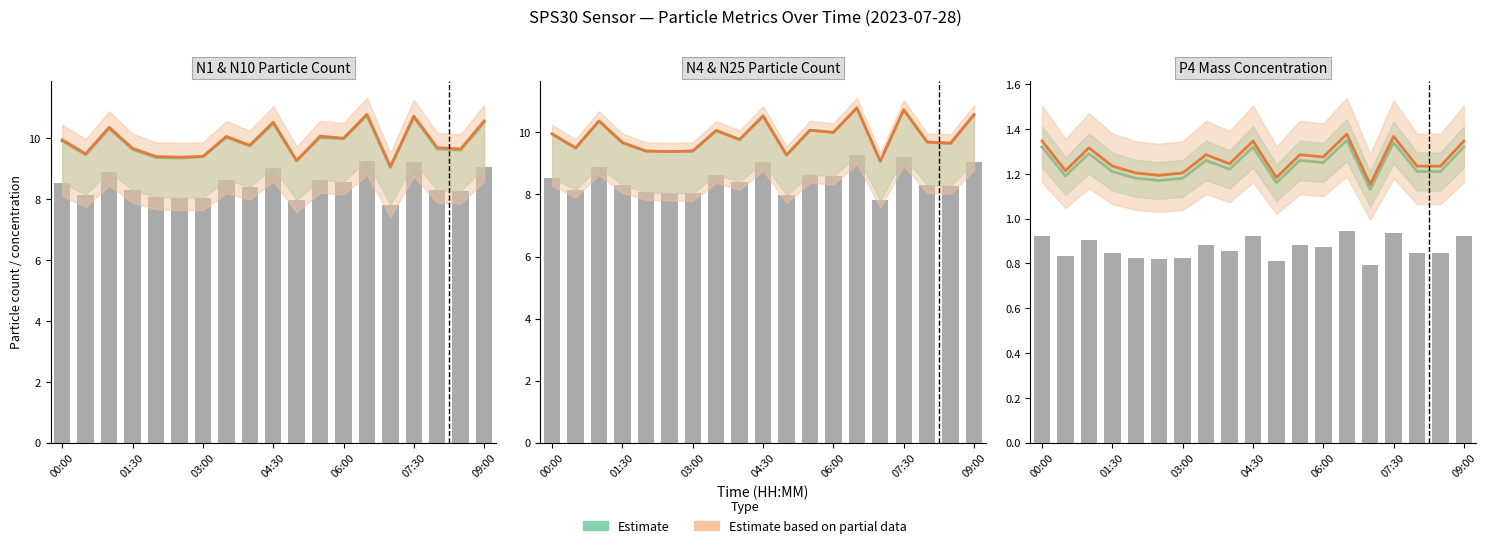

Where is the data nearest to the value 0?

14